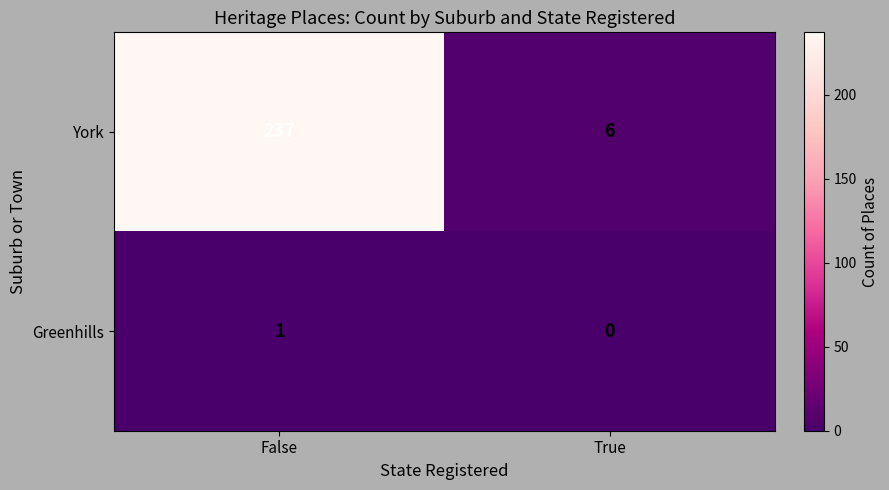

What is the difference between the highest and lowest values at True?

6